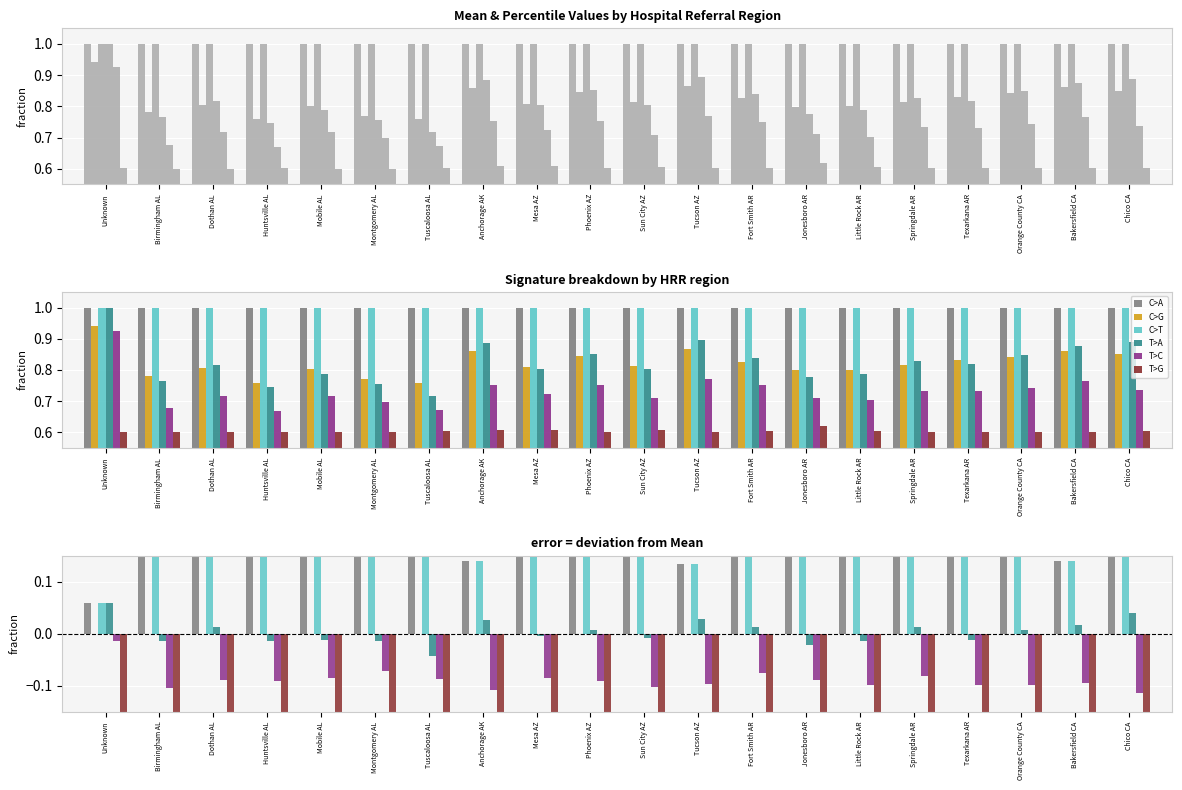

Rank the categories by Minimum value from lowest to highest.

Unknown, Tucson AZ, Bakersfield CA, Anchorage AK, Chico CA, Phoenix AZ, Orange County CA, Texarkana AR, Fort Smith AR, Springdale AR, Sun City AZ, Dothan AL, Mobile AL, Mesa AZ, Little Rock AR, Birmingham AL, Jonesboro AR, Montgomery AL, Huntsville AL, Tuscaloosa AL